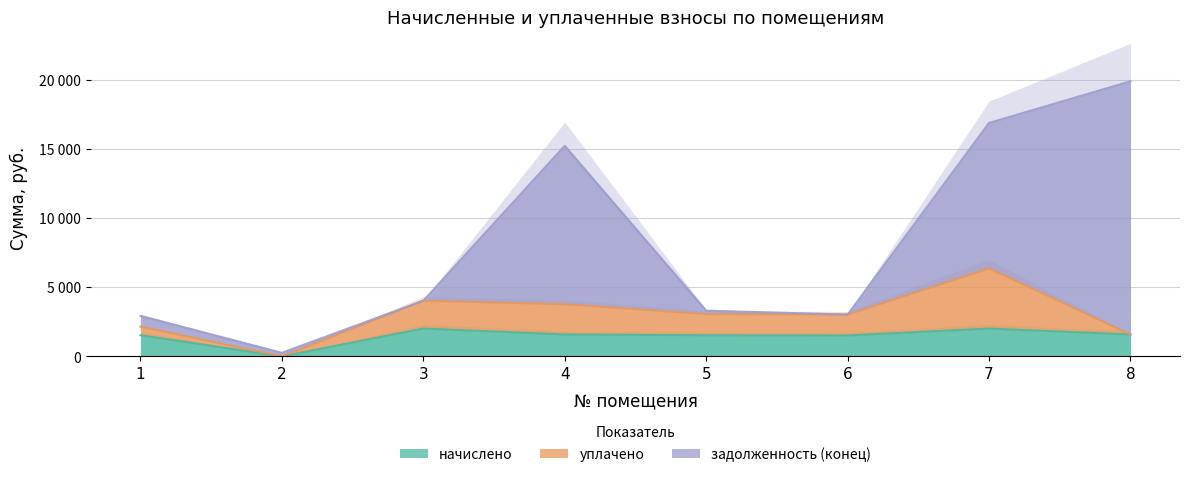

The value of начислено at 8 is 1580.5. True or false?

True